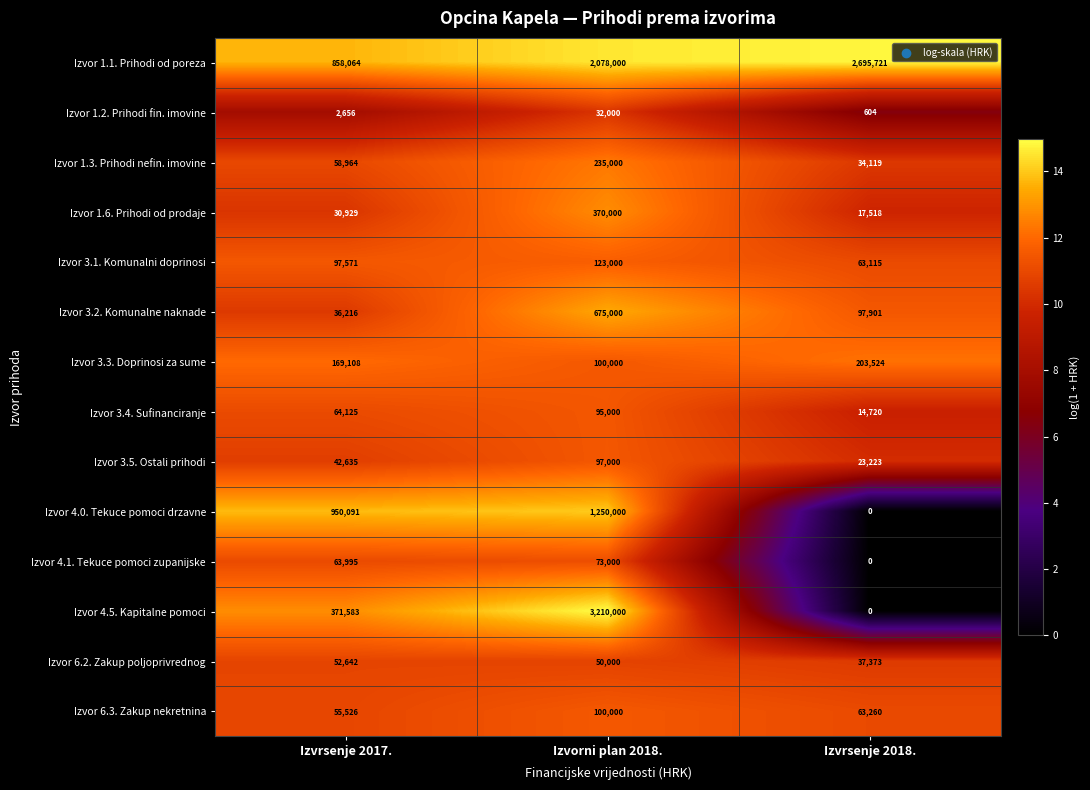

What is the difference between the highest and lowest values at Izvrsenje 2017.?

947435